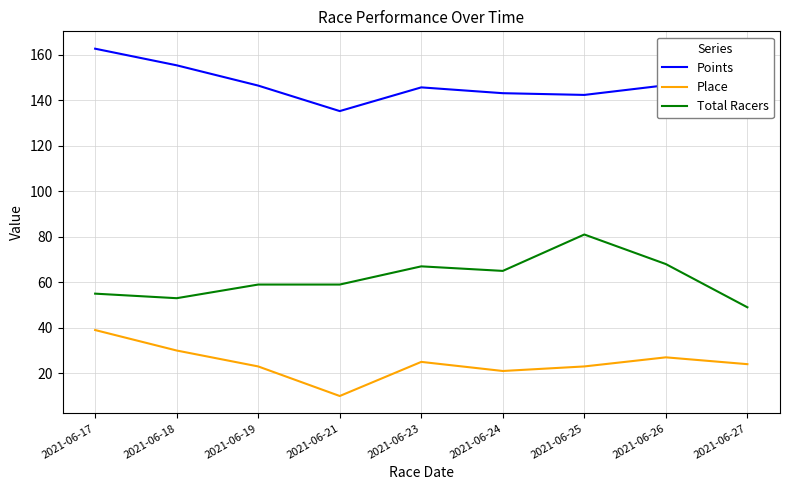

Rank the series at 2021-06-23 from lowest to highest value.

Place, Total Racers, Points